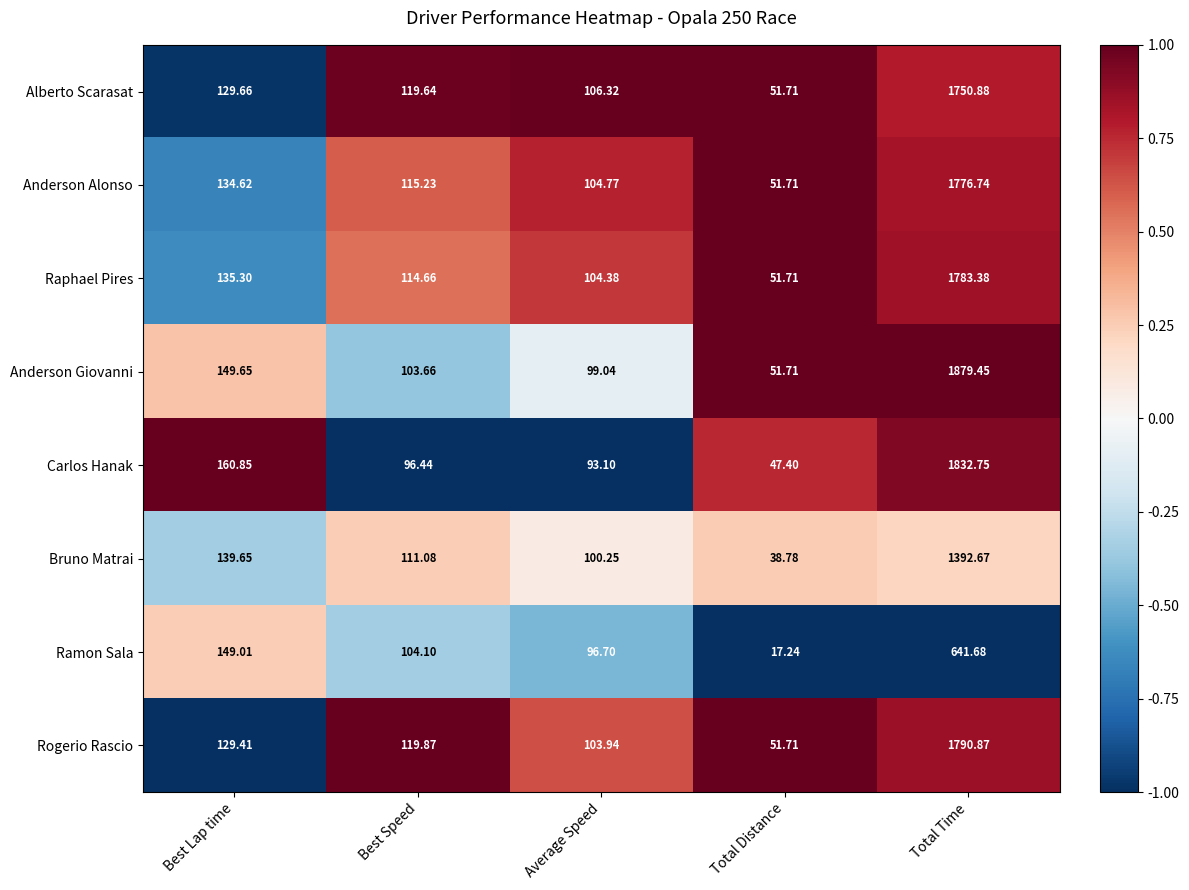

Rank the series at Total Time from highest to lowest value.

Anderson Giovanni, Carlos Hanak, Rogerio Rascio, Raphael Pires, Anderson Alonso, Alberto Scarasat, Bruno Matrai, Ramon Sala